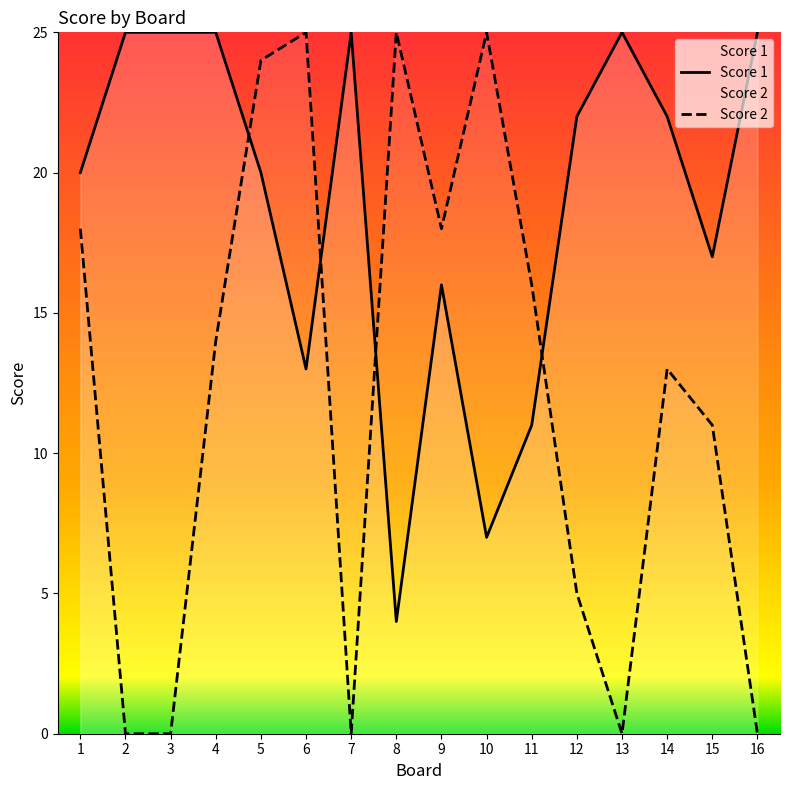

Where do Score 1 and Score 2 first cross each other?

4 and 5